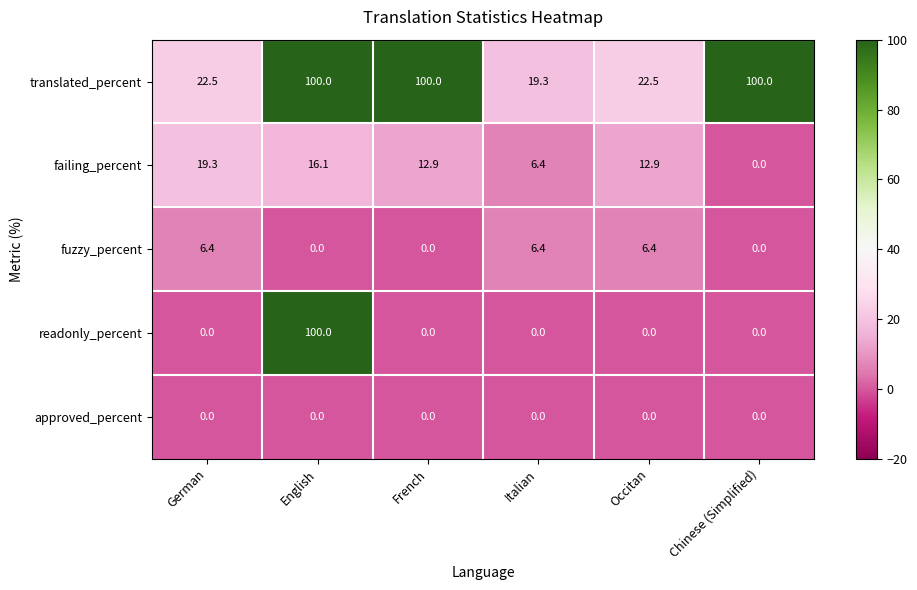

What is the difference between the highest and lowest values at Occitan?

22.5